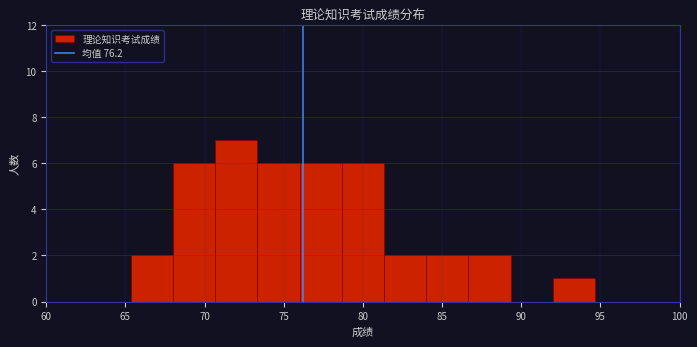

Reading left to right, list every bar in this chart as the range it spans on the x-axis followed by its height. Neither the bar edges nor the heights are printed on the chart, so give them approximately, as read against the axes.

60.0 to 62.5: 0
62.5 to 65.5: 0
65.5 to 68.0: 2
68.0 to 70.5: 6
70.5 to 73.5: 7
73.5 to 76.0: 6
76.0 to 78.5: 6
78.5 to 81.5: 6
81.5 to 84.0: 2
84.0 to 86.5: 2
86.5 to 89.5: 2
89.5 to 92.0: 0
92.0 to 94.5: 1
94.5 to 97.5: 0
97.5 to 100.0: 0